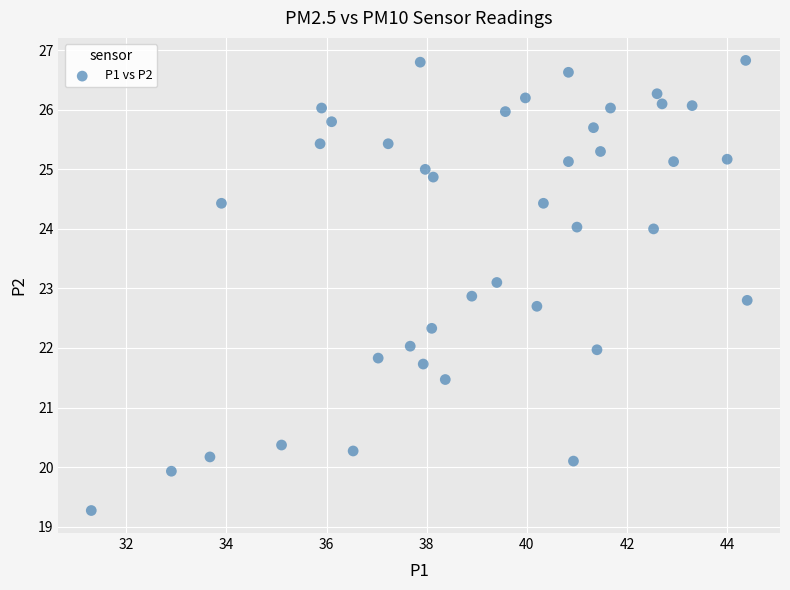

What is the range of Y values (max minus min)?

7.6